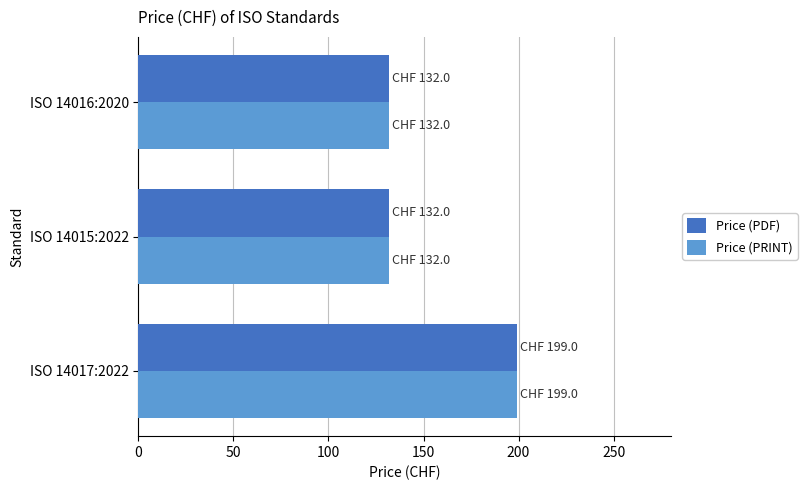

At which category is the sum across all series the highest?

ISO 14017:2022